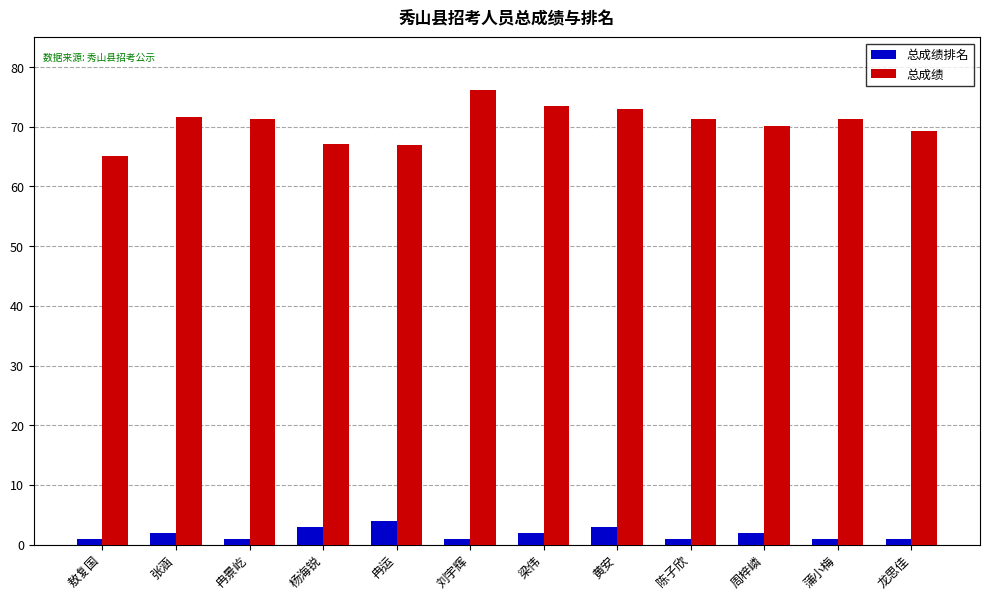

Which series has the largest range (max minus min)?

总成绩